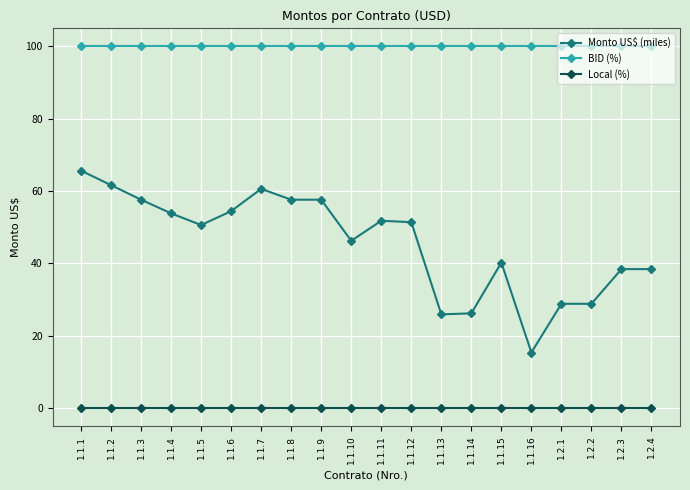

What position from the left is 1.1.3?

3